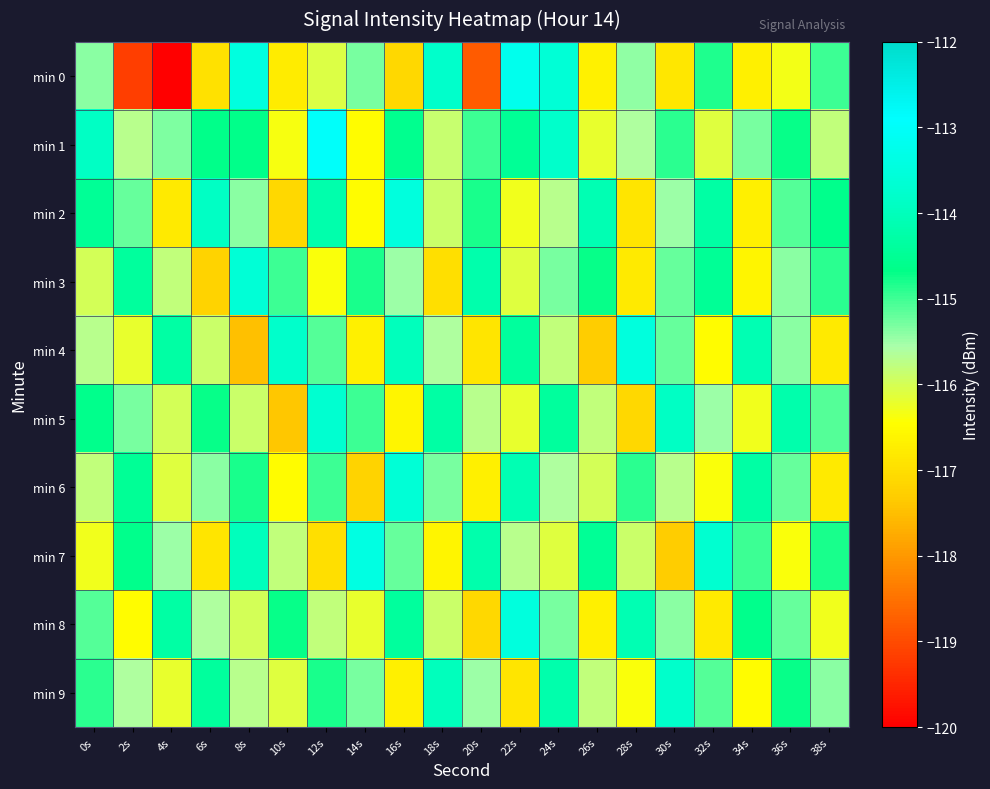

Between 12s and 22s, which series saw the biggest shift?

min 0